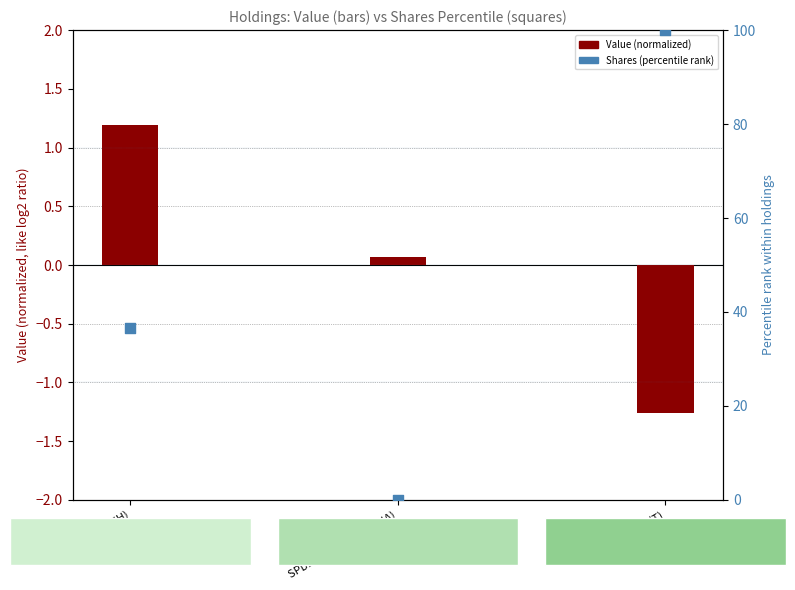

Which series reaches the maximum Y coordinate?

Shares (percentile rank)